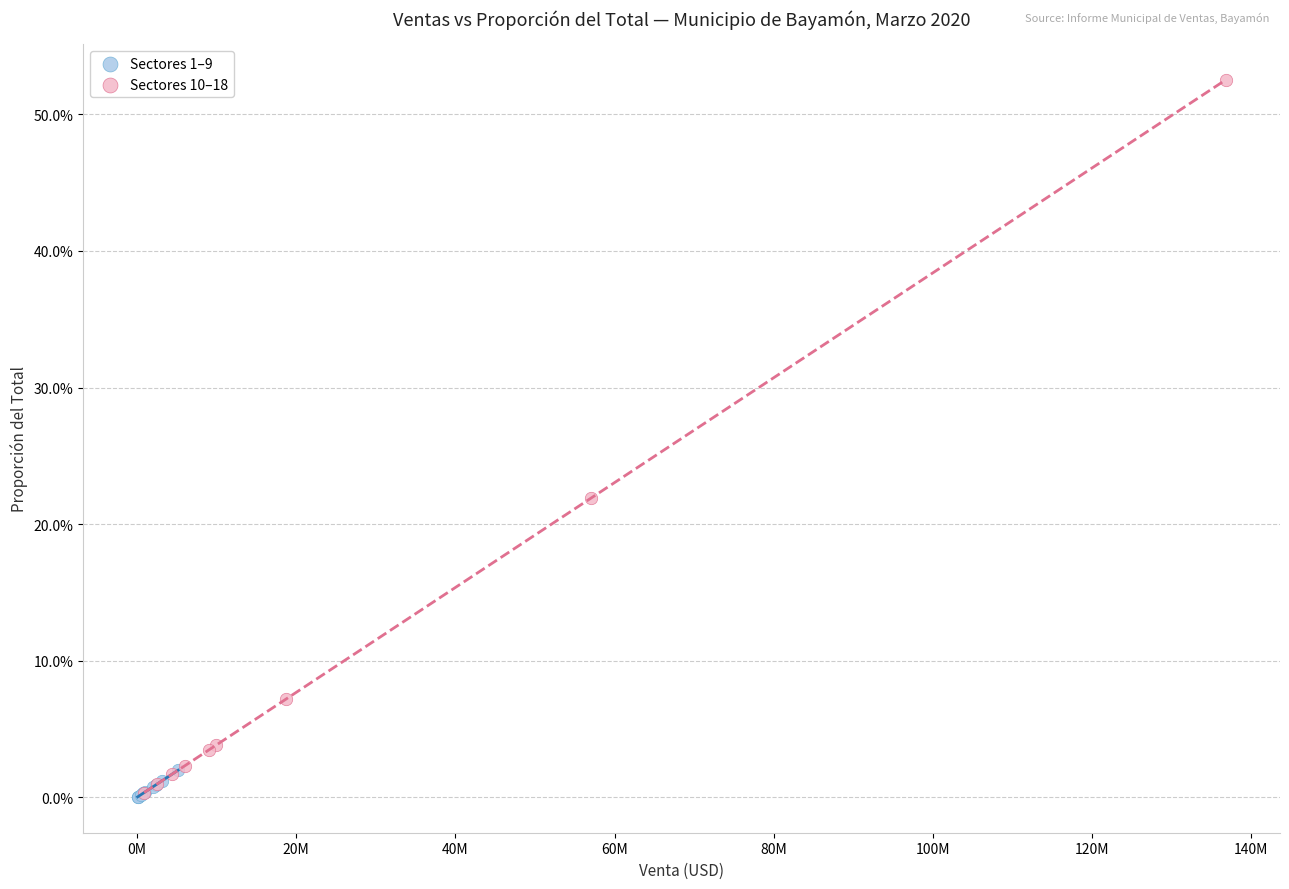

What are all the series names shown in the legend?

Sectores 1–9, Sectores 10–18